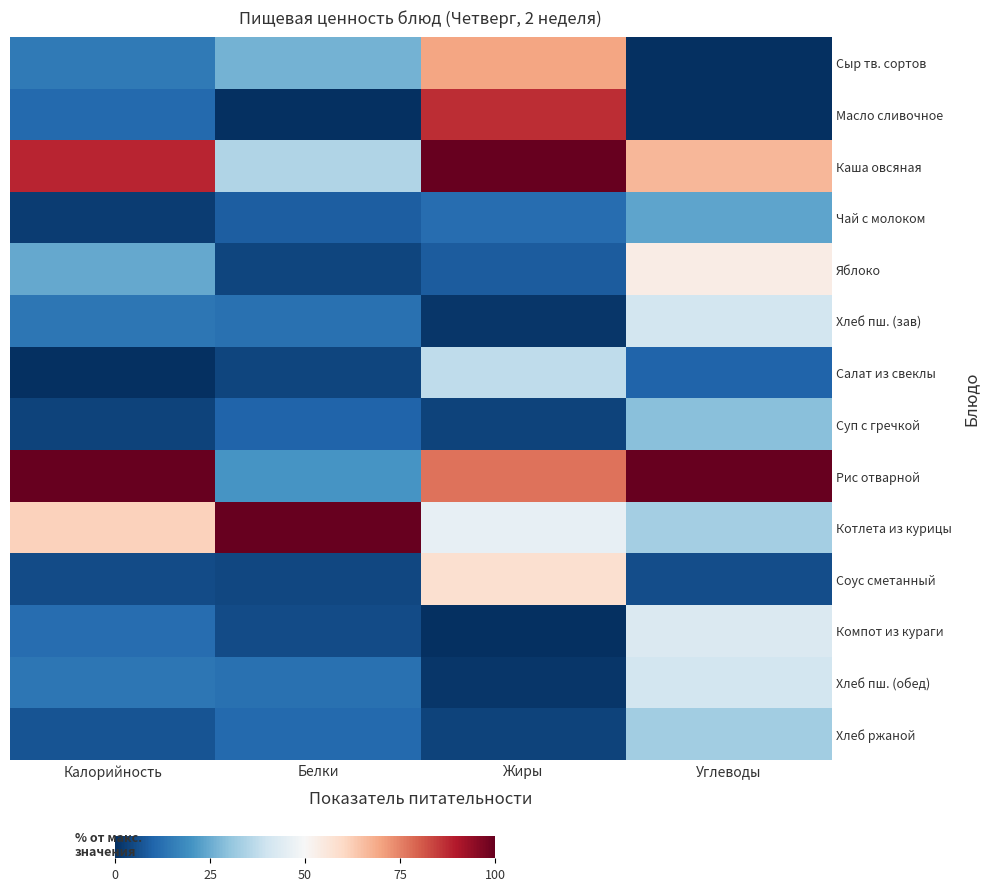

Count the number of data series in this chart.

14